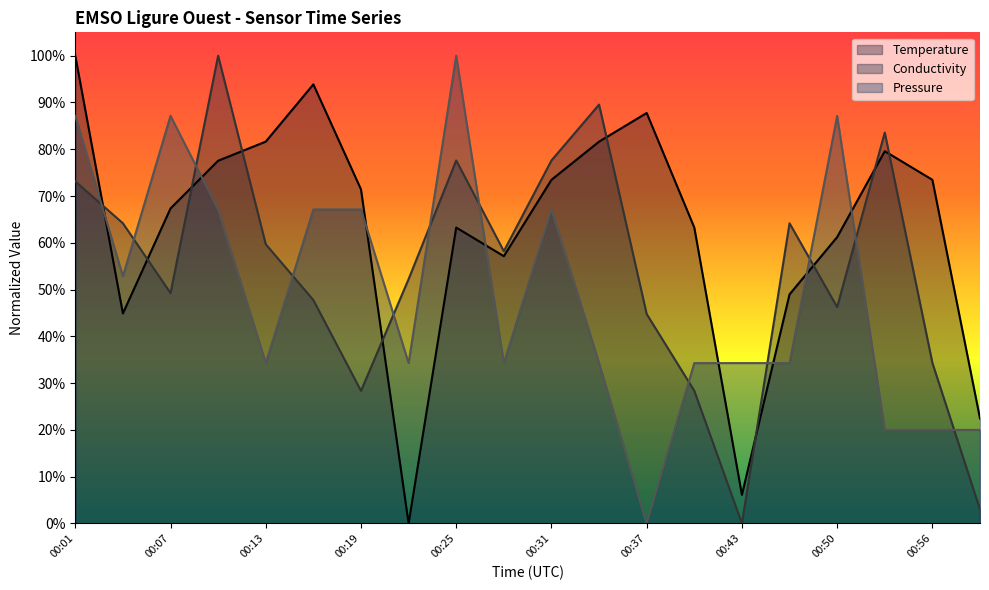

What is the value of the Pressure point at the 9th from the left?

100.0